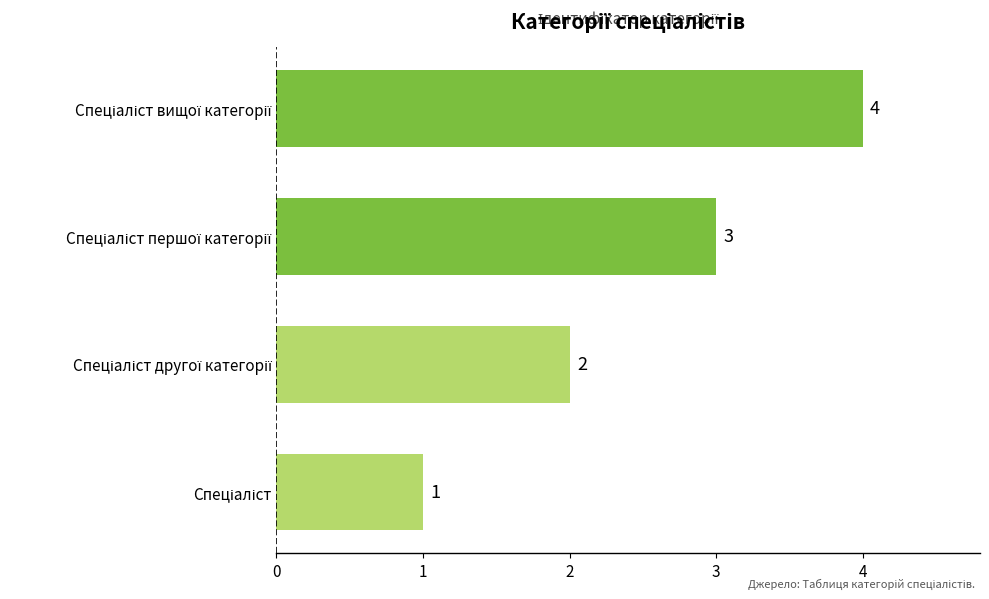

How many values are between 2 and 4?

3